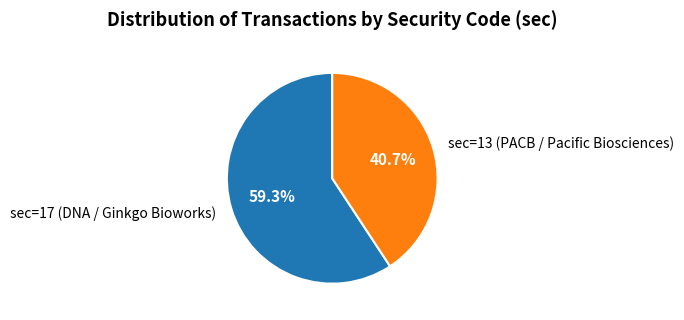

To the nearest percent, what is the average slice percentage?

50%